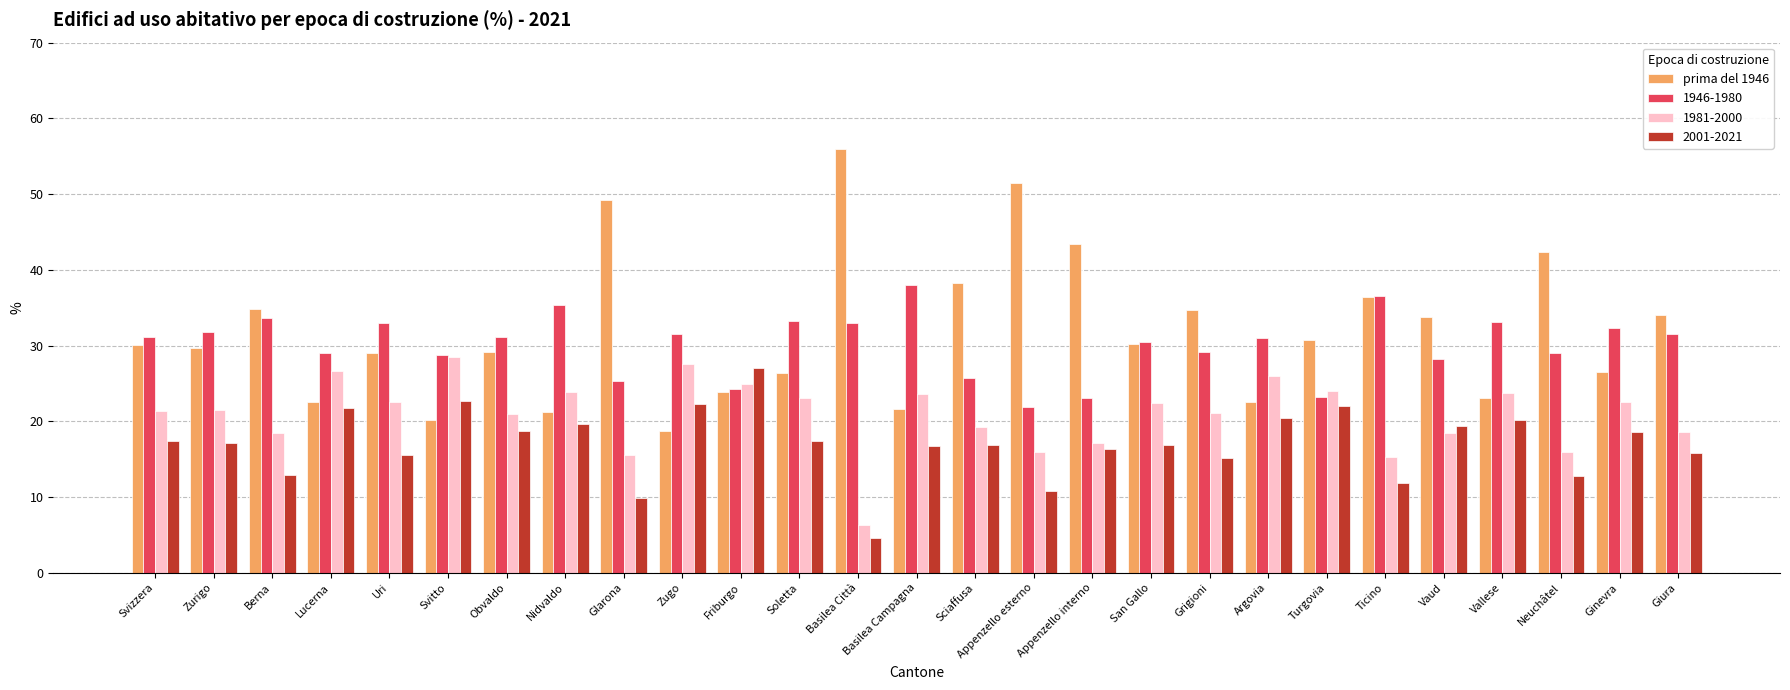

What is the difference between the maximum and minimum values in the 1981-2000 series?

22.1